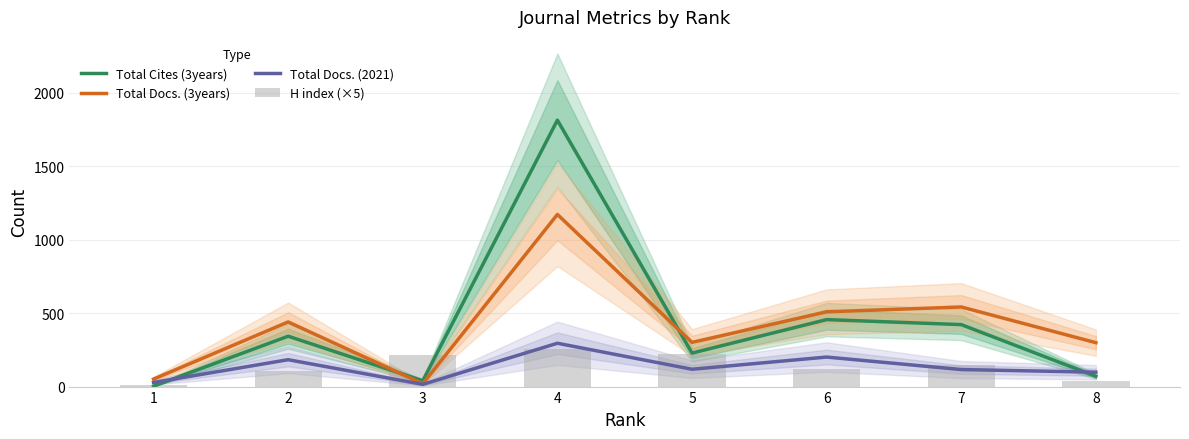

The H index (×5) series shows 67 at 5. True or false?

False